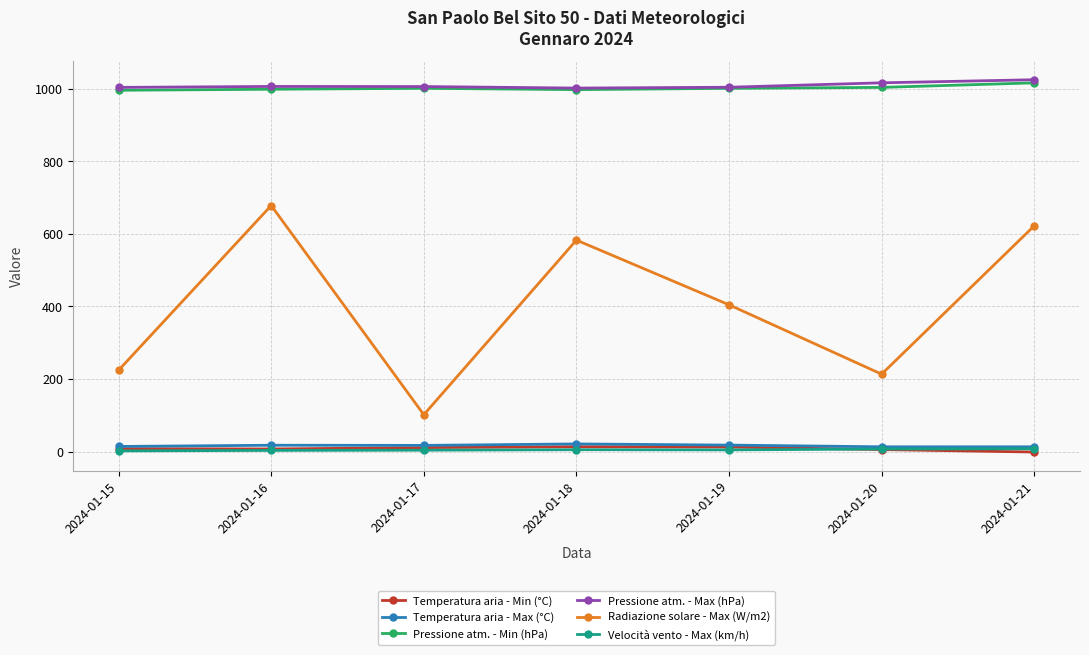

What is the value of the Radiazione solare - Max (W/m2) point at the 1st from the left?

224.4